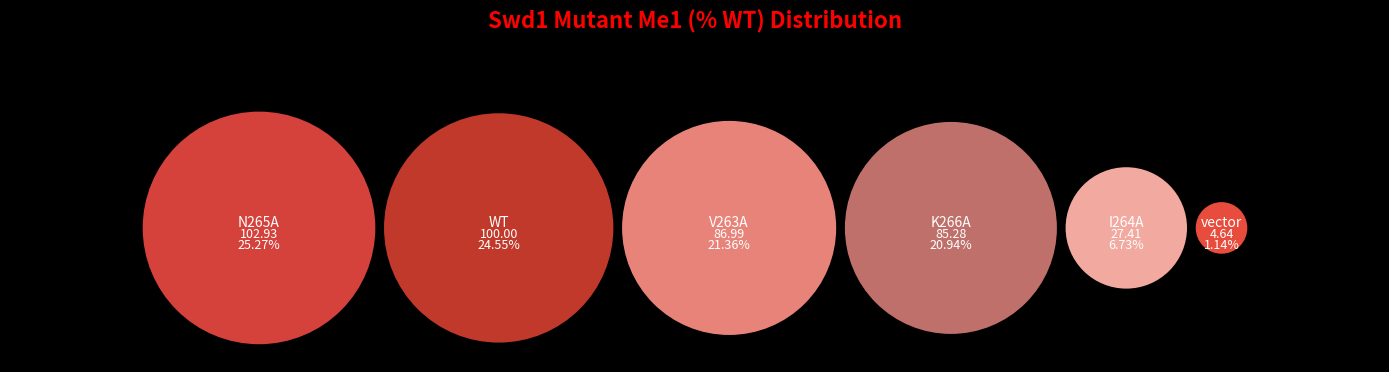

To the nearest percent, what is the difference between the largest and smallest slice percentages?

24%